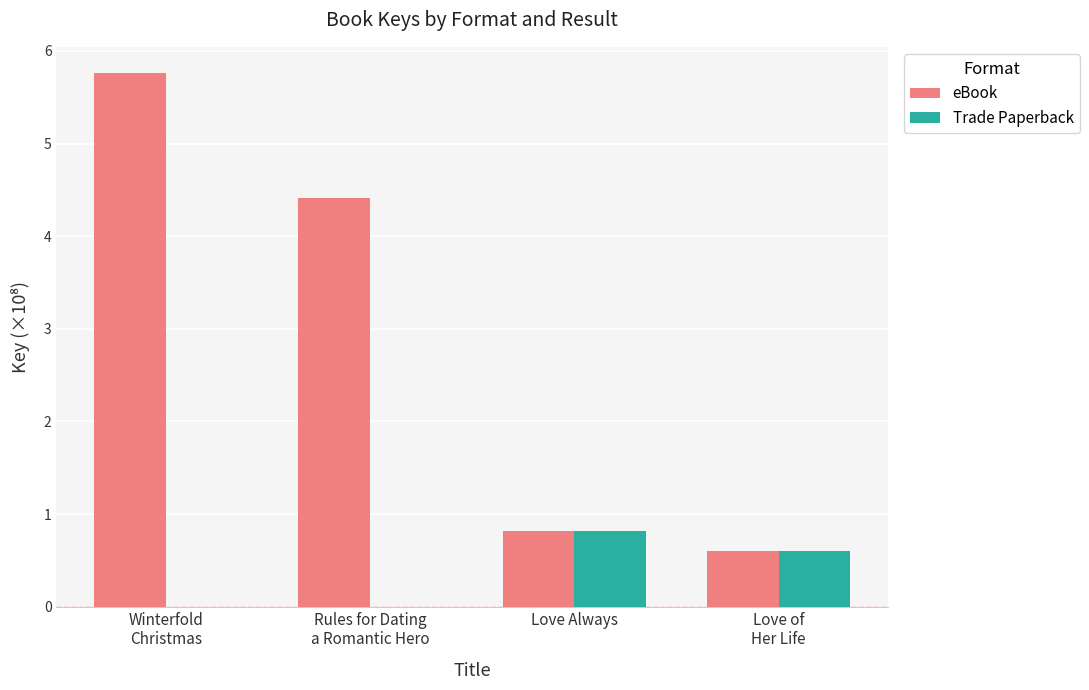

True or false: eBook has a value of 0.8 at Love Always.

True